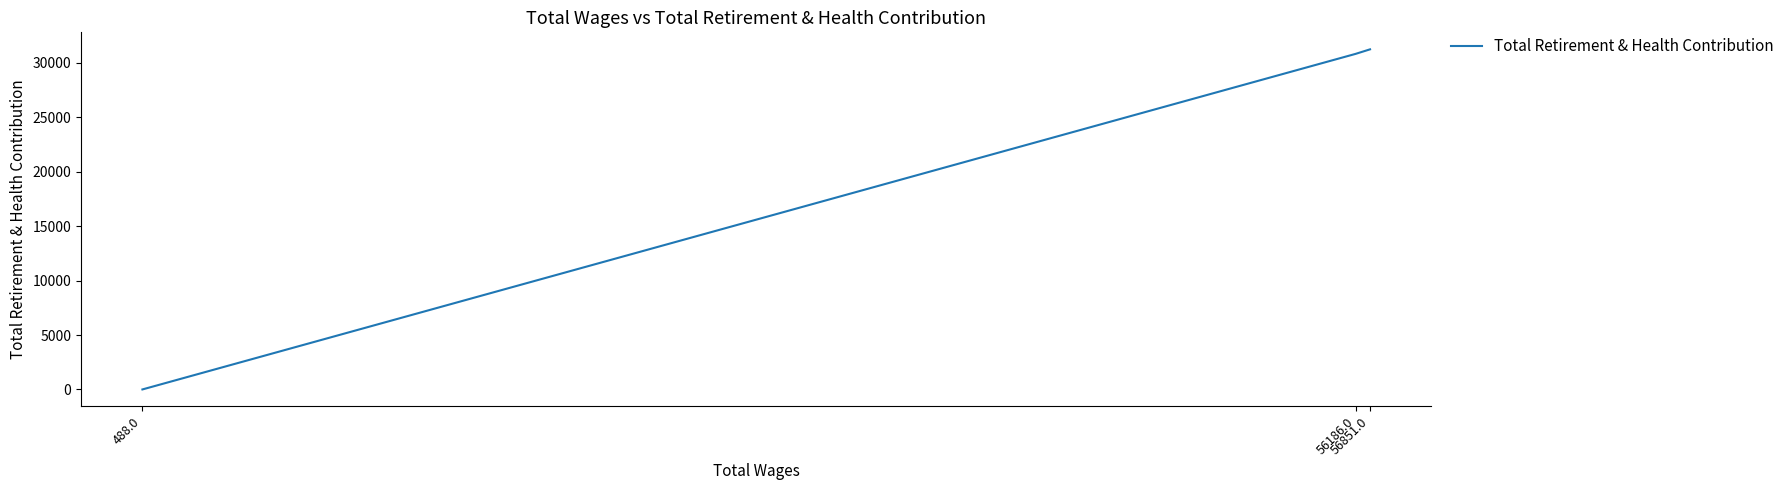

What is the label of the 2nd point from the left?

56186.0